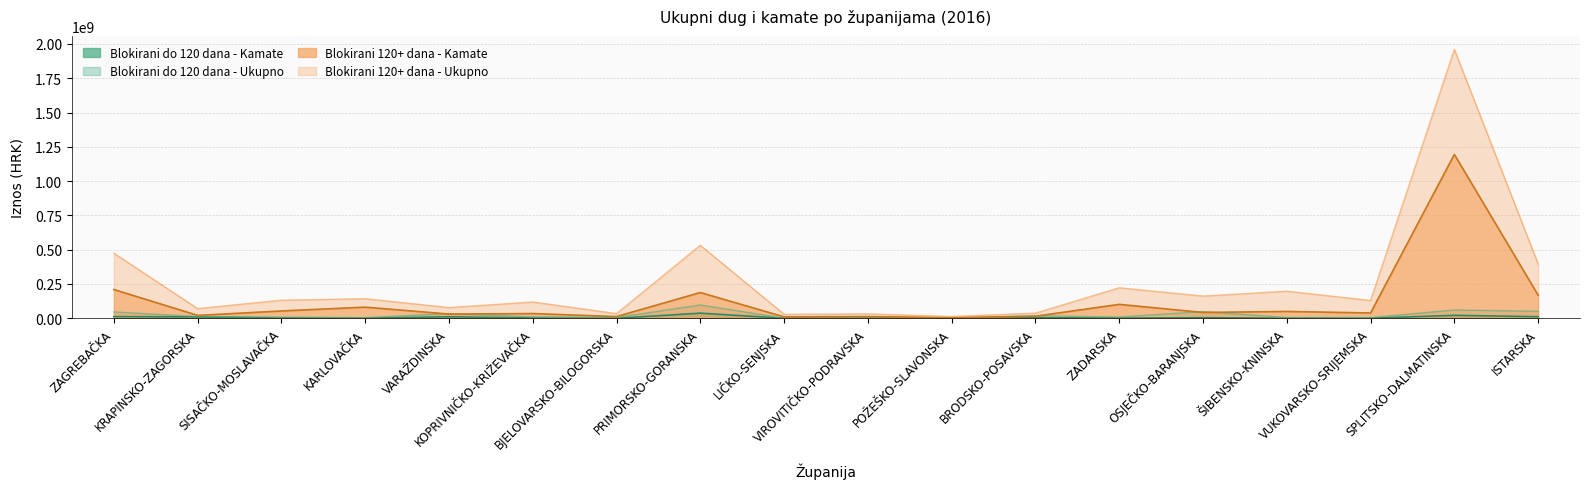

Does the chart have visible grid lines?

Yes